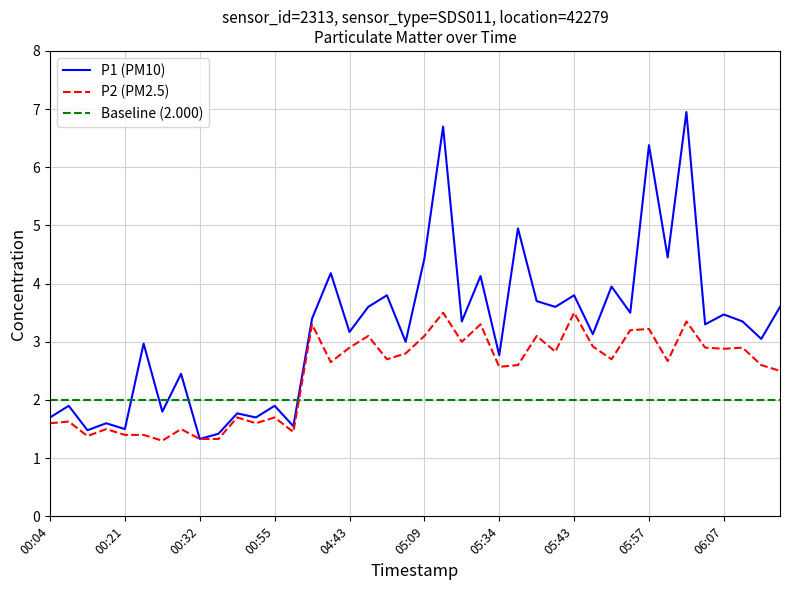

List the labels in order of P1 value, smallest first.

00:32, 00:34, 00:15, 00:21, 00:57, 00:18, 00:04, 00:43, 00:37, 00:26, 00:07, 00:55, 00:29, 05:34, 00:23, 05:06, 06:12, 05:49, 04:43, 06:04, 05:23, 06:09, 03:28, 06:07, 05:54, 04:47, 05:41, 06:14, 05:39, 05:04, 05:43, 05:51, 05:31, 03:50, 05:09, 05:59, 05:36, 05:57, 05:12, 06:02